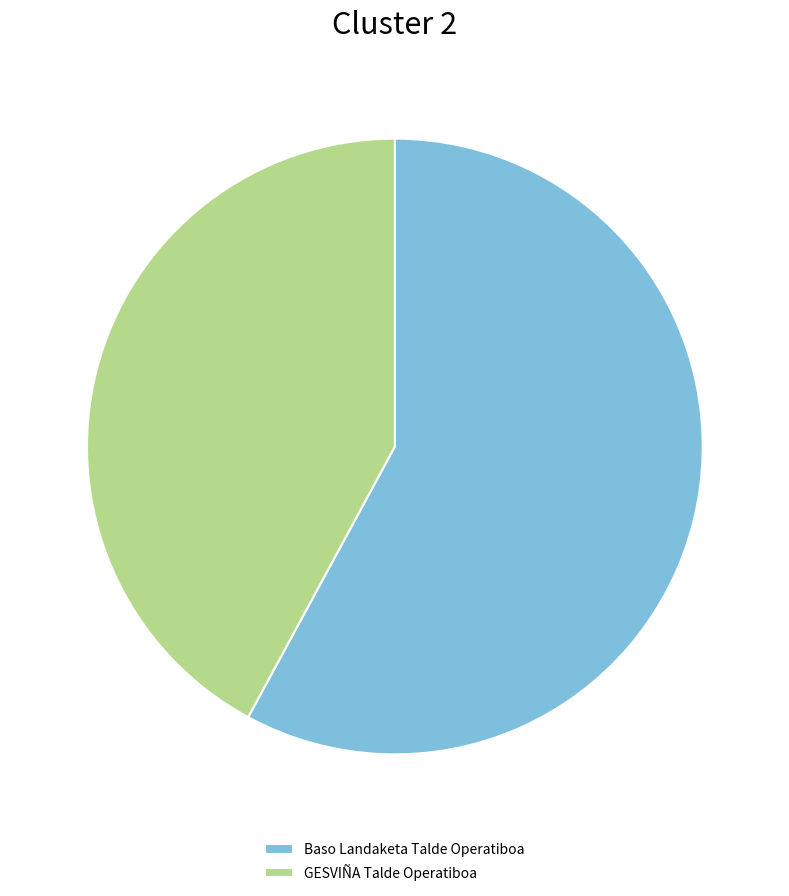

What is the ratio of the value at GESVIÑA Talde Operatiboa to the value at Baso Landaketa Talde Operatiboa?

0.7